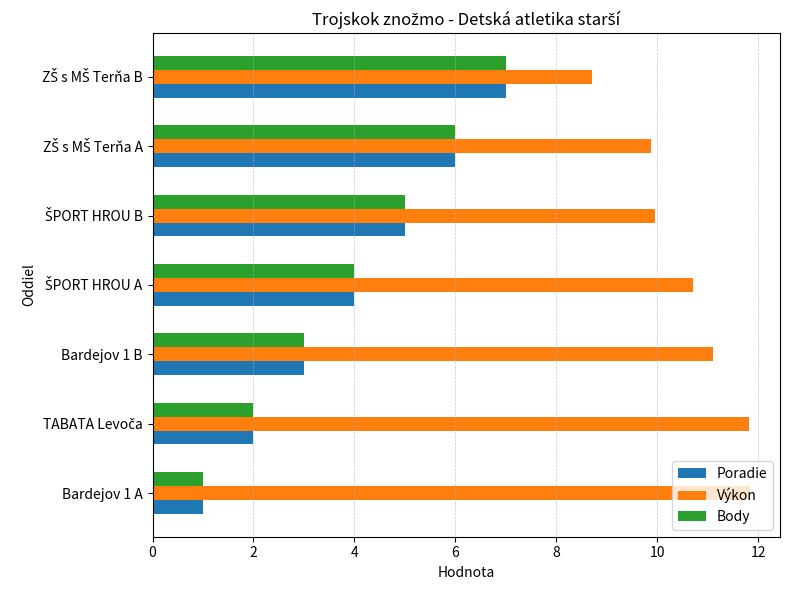

What is the average value of the Body series?

4.0